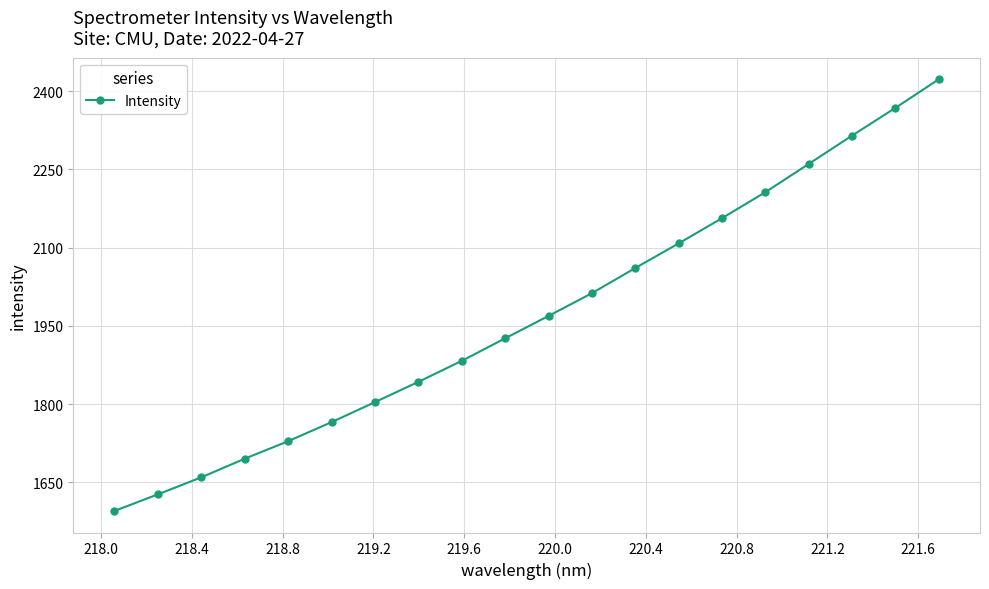

What is the sum of all values?

39404.4